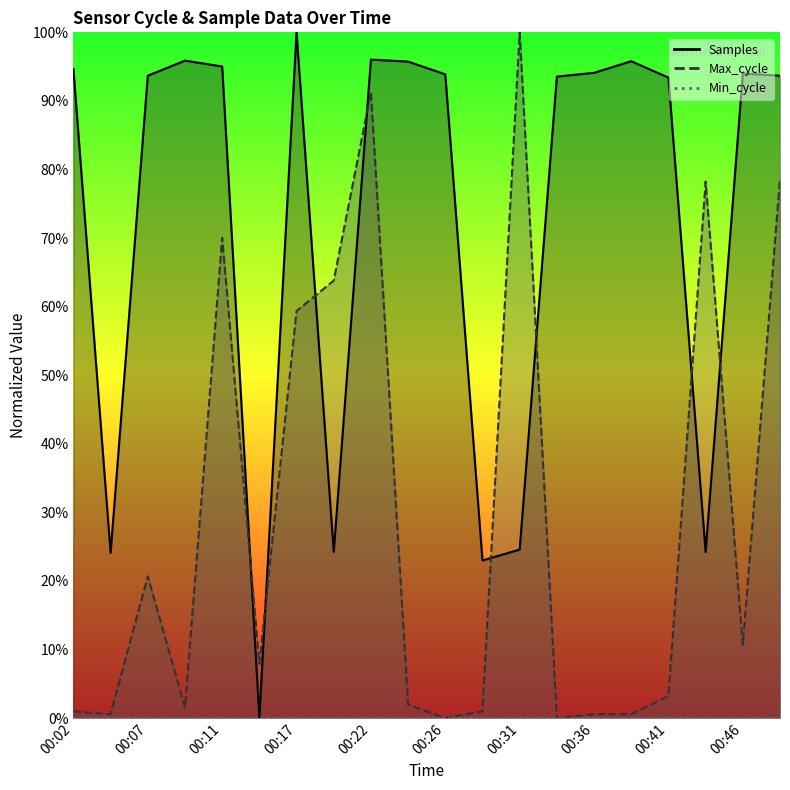

How many values in Max_cycle are above zero?

18